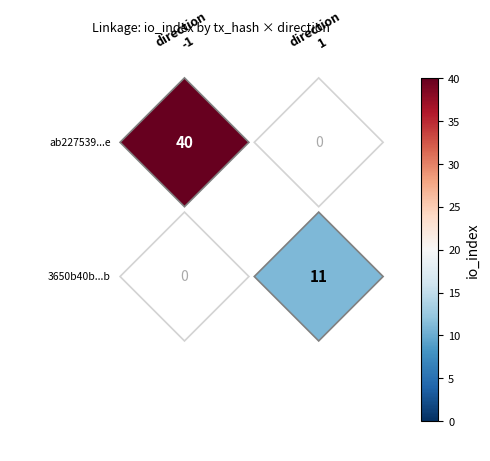

At how many categories does at least one series exceed 33?

1